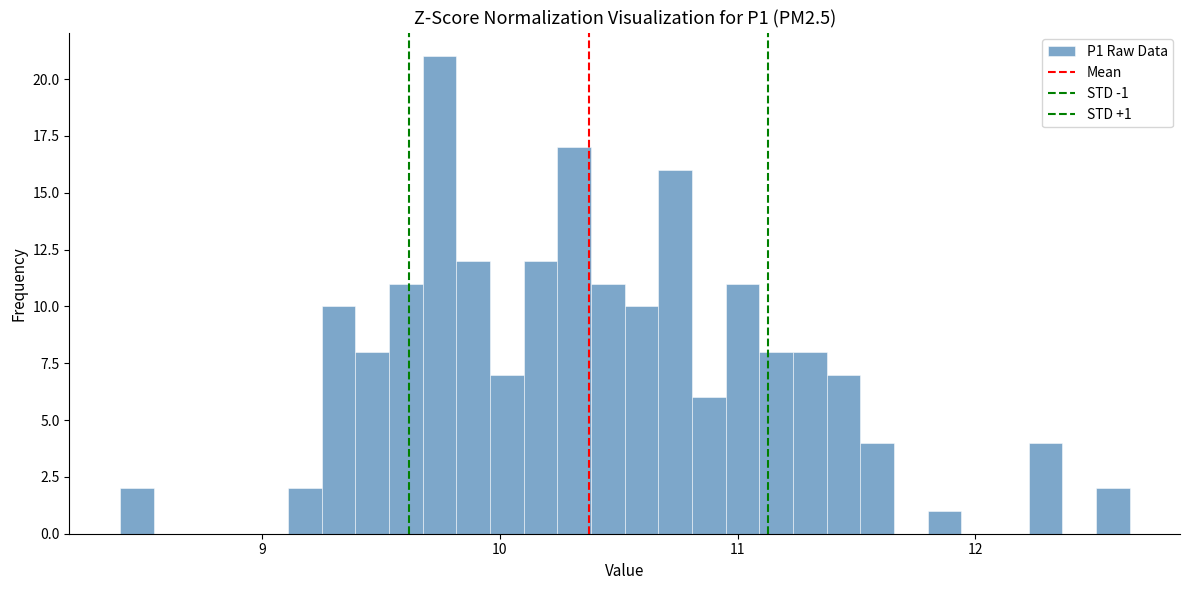

Around what value on the x-axis is the tallest bar? Give the approximate position of its centre, as read against the axis.

9.7